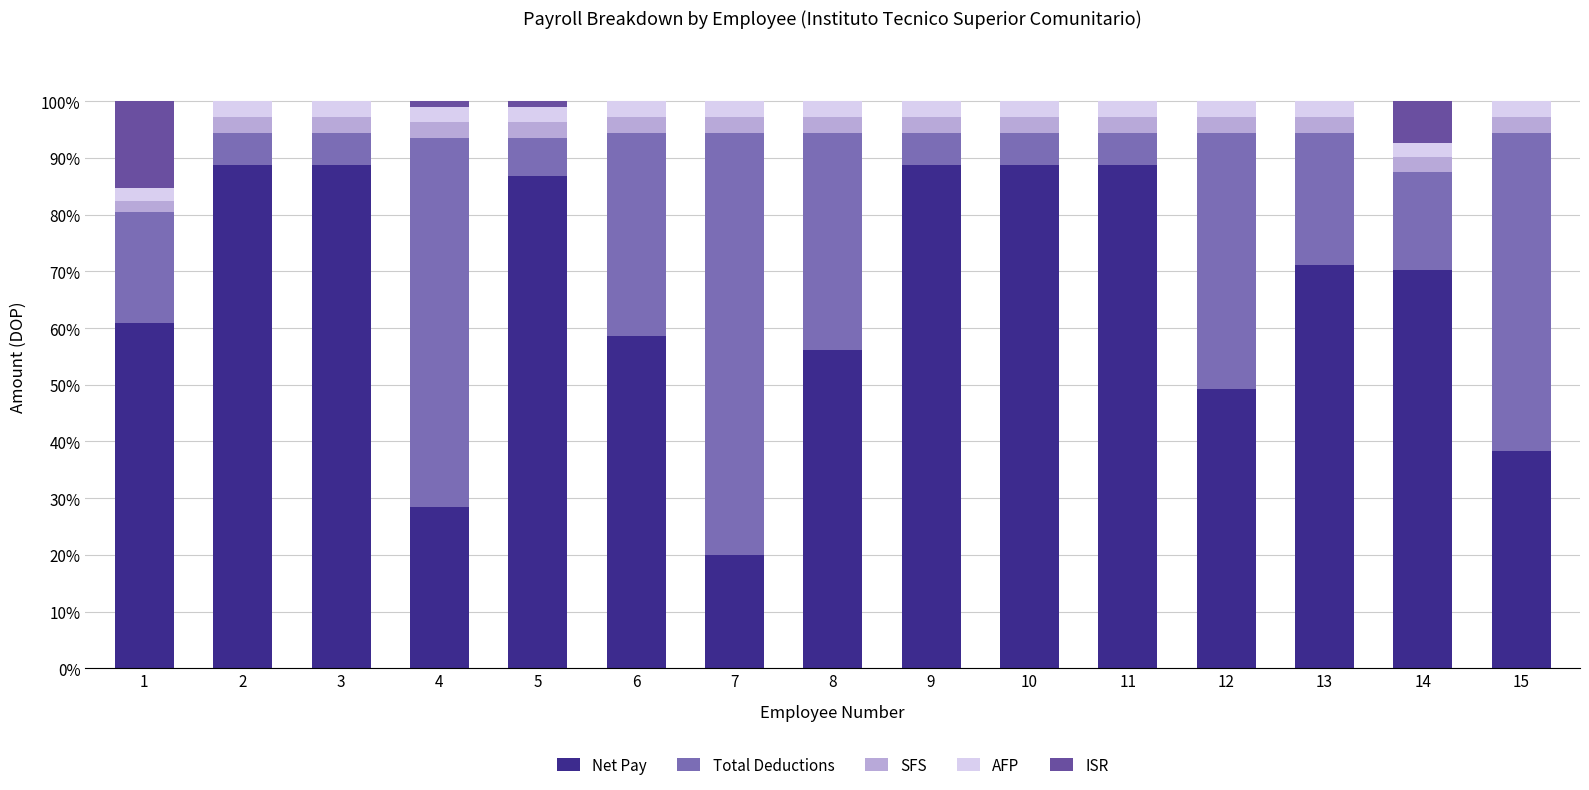

What is the highest value of the Net Pay series?

88.8